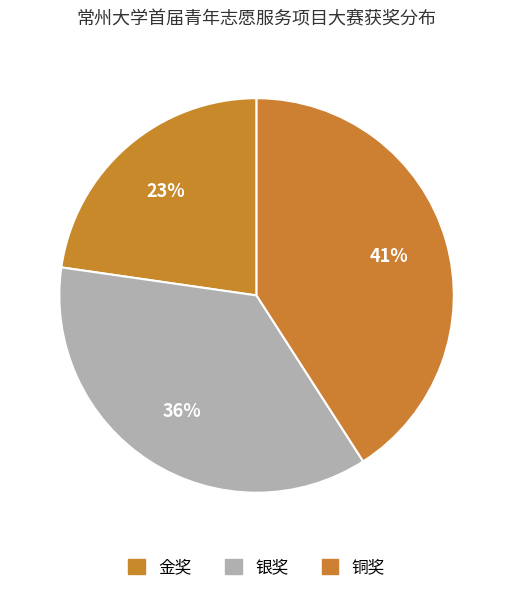

How many segments does this pie chart have?

3